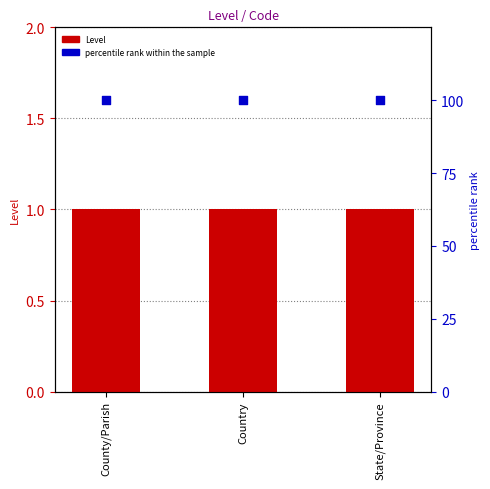

At which category is the sum across all series the highest?

County/Parish